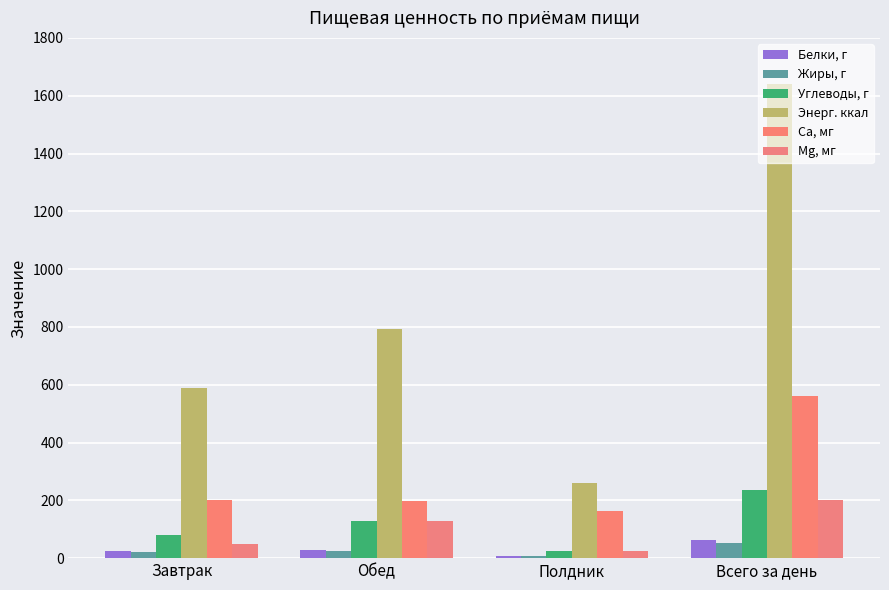

Where is Mg, мг nearest to the value 113?

Обед